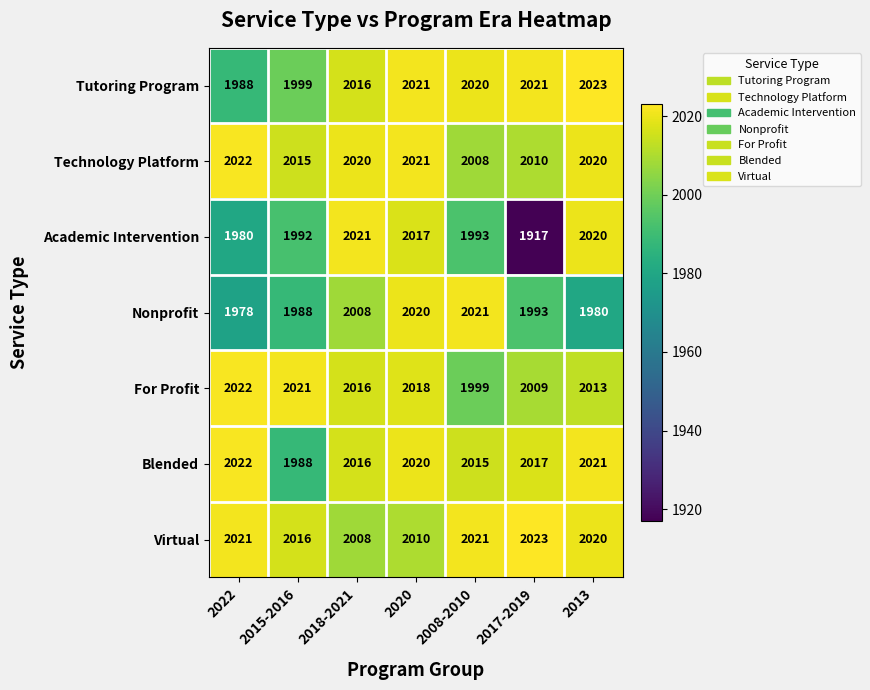

What value does the Blended series have at 2015-2016, to the nearest 10?

1990